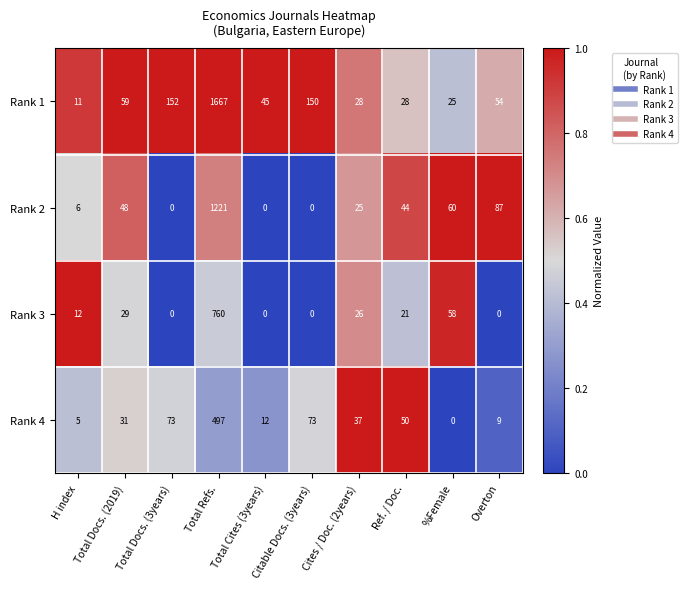

What is the difference between the maximum and minimum values in the Rank 3 series?

760